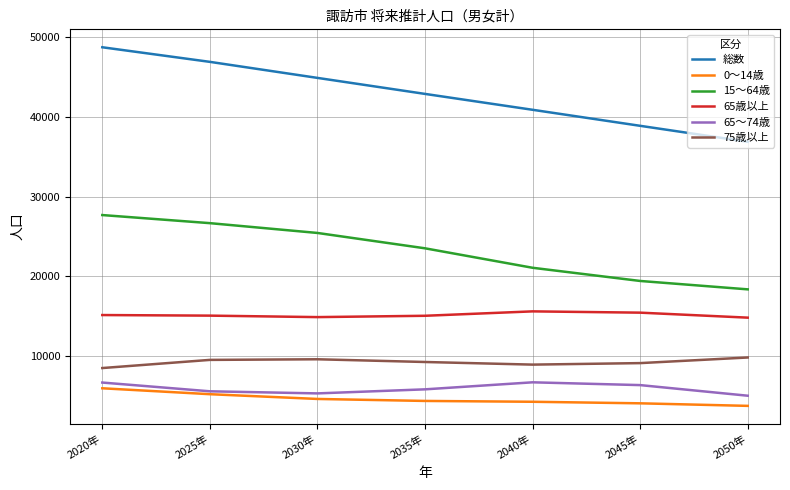

The 65歳以上 series shows 15124 at 2020年. True or false?

True